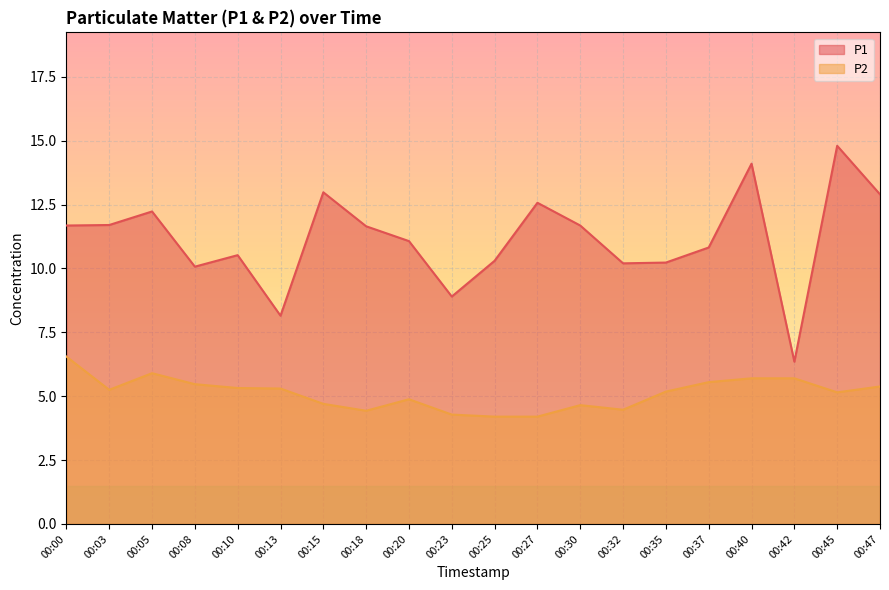

True or false: P2 has a value of 4.7 at 00:15.

True